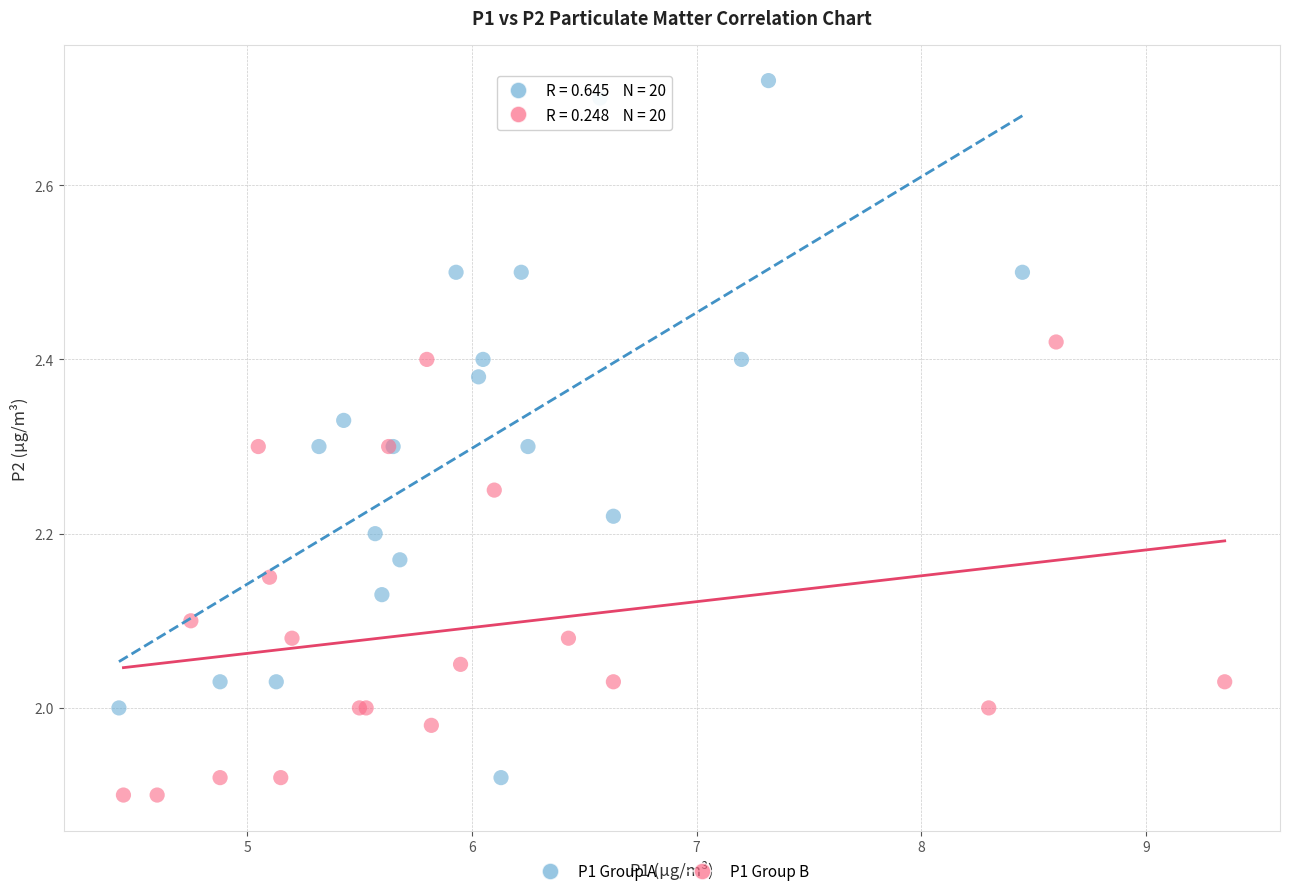

Which series has the widest spread of Y values?

P1 Group A